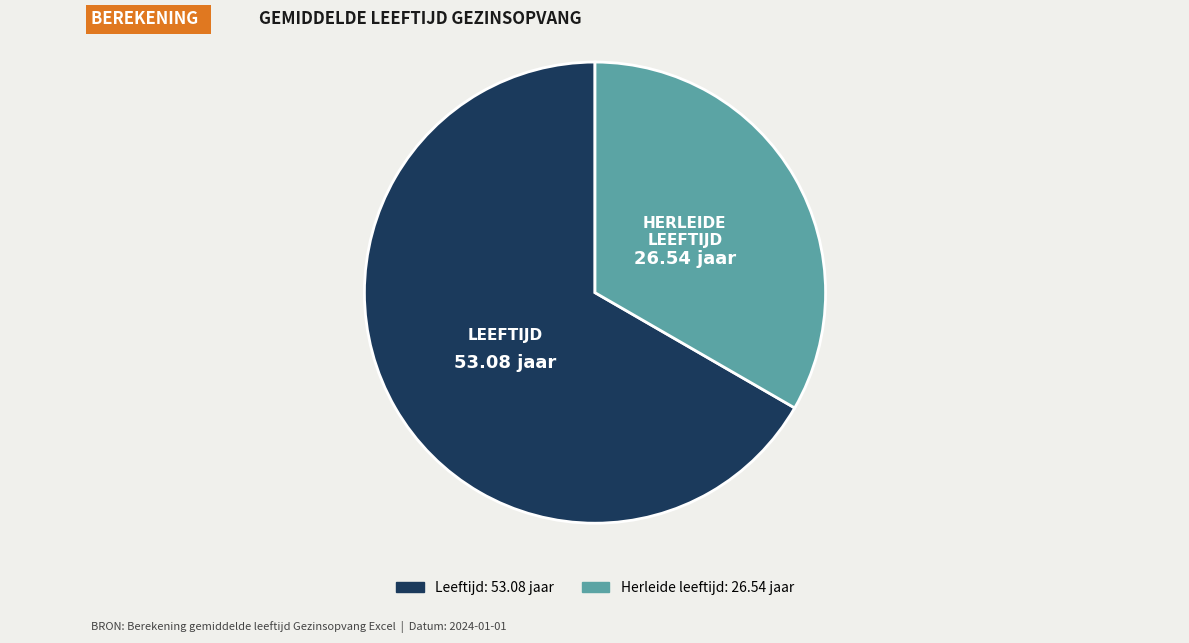

Is there any slice that represents more than half of the pie?

Yes